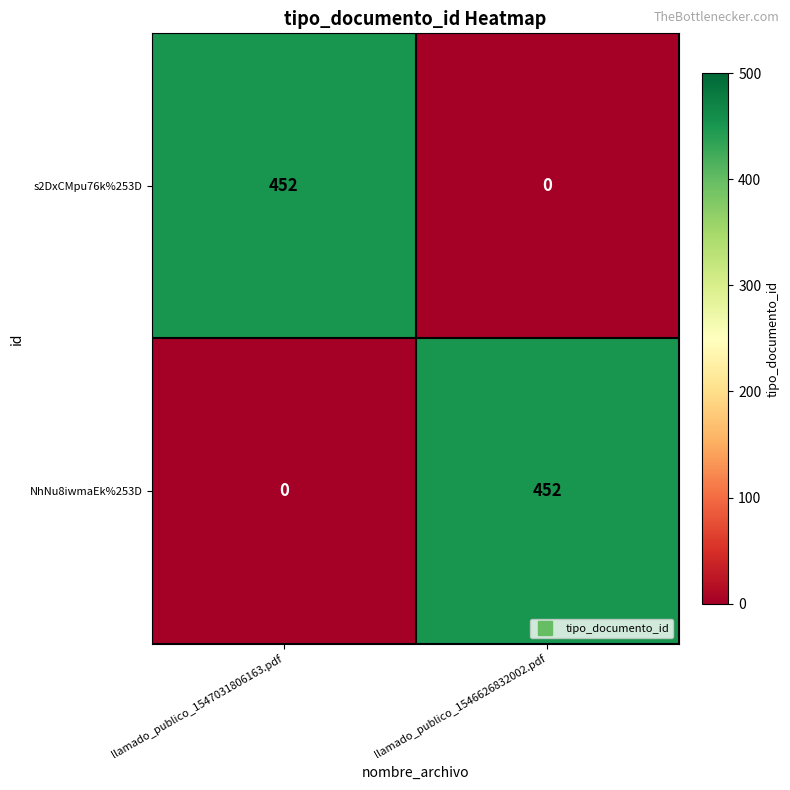

What is the difference between the highest and lowest values at llamado_publico_1546626832002.pdf?

452